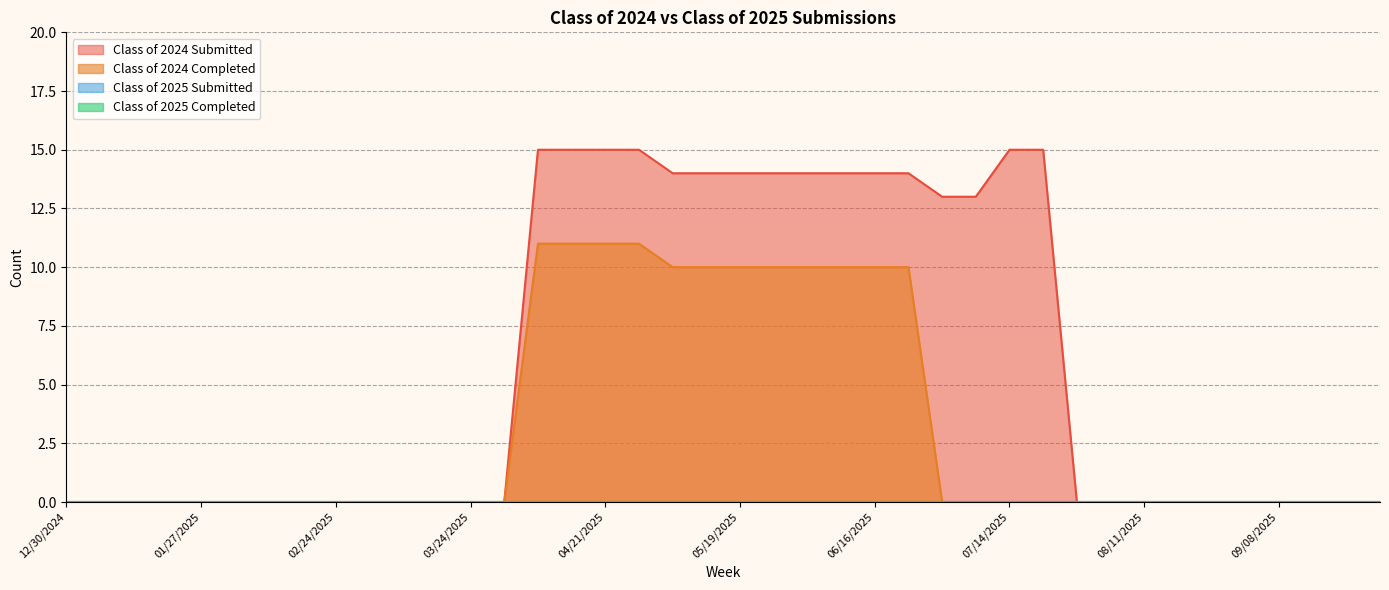

Which series has the largest total across all categories?

Class of 2024 Submitted